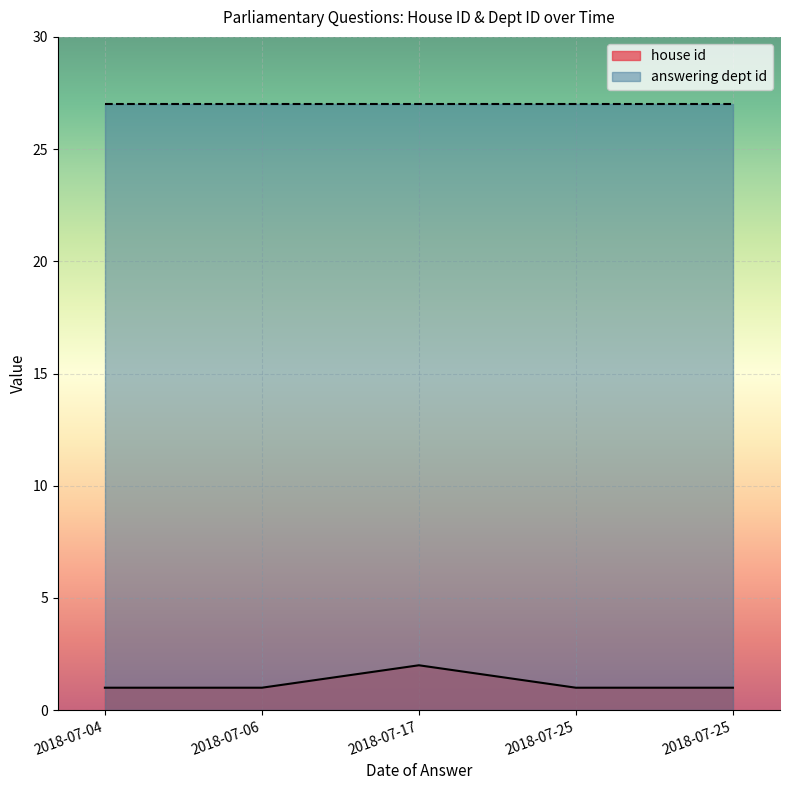

True or false: the data shows 1 at 2018-07-25.

True